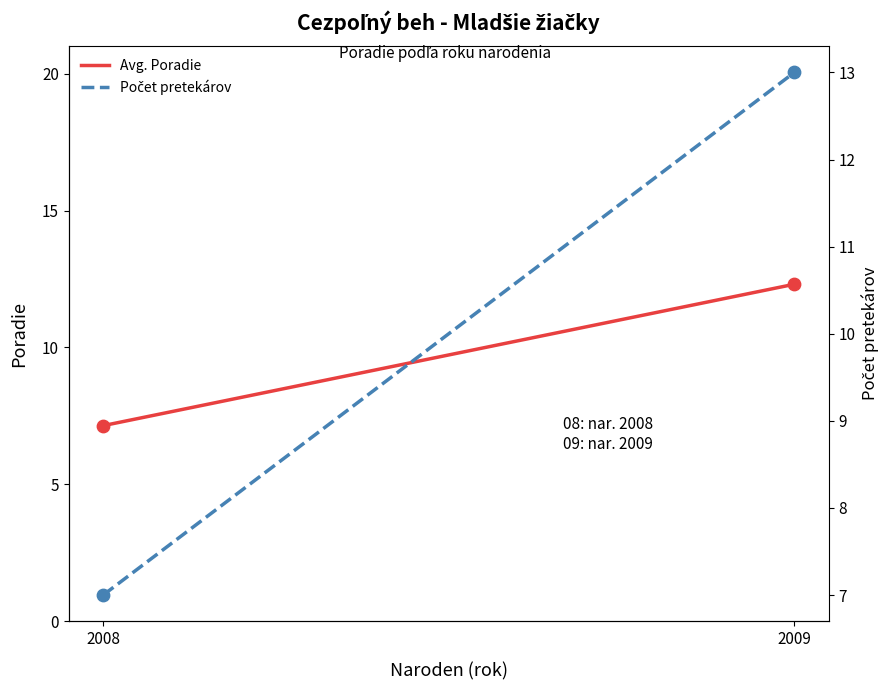

Which series has the largest total across all categories?

Počet pretekárov